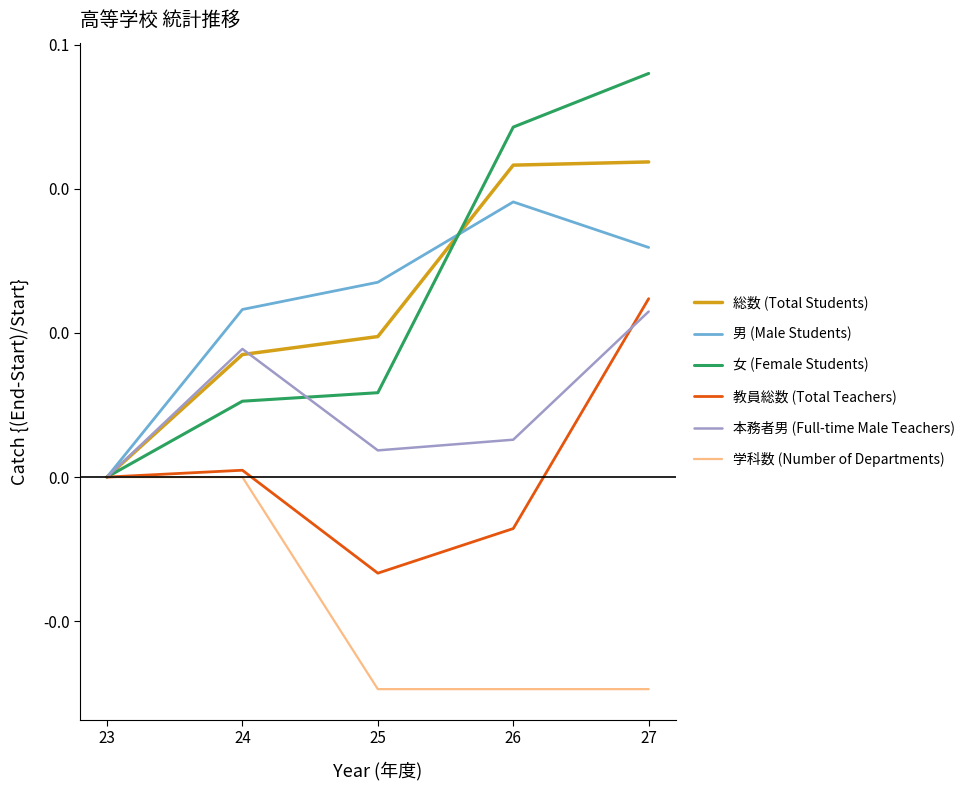

What are all the series names shown in the legend?

総数 (Total Students), 男 (Male Students), 女 (Female Students), 教員総数 (Total Teachers), 本務者男 (Full-time Male Teachers), 学科数 (Number of Departments)